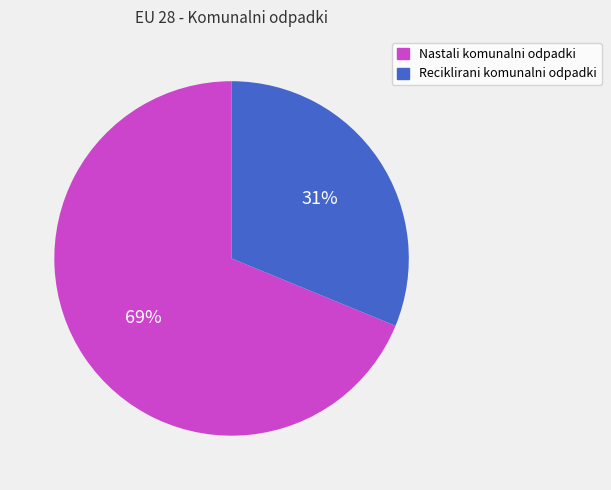

To the nearest percent, what percentage of the pie is Nastali komunalni odpadki?

69%